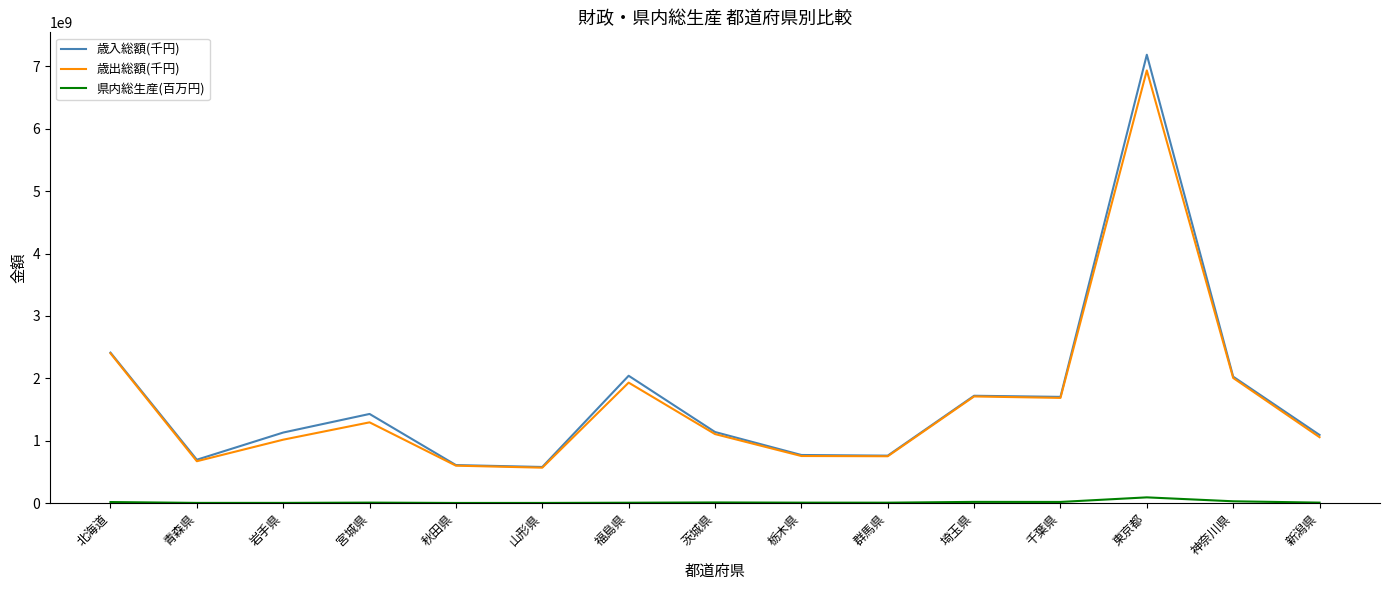

True or false: 県内総生産(百万円) has more than 1 interior local peaks.

True